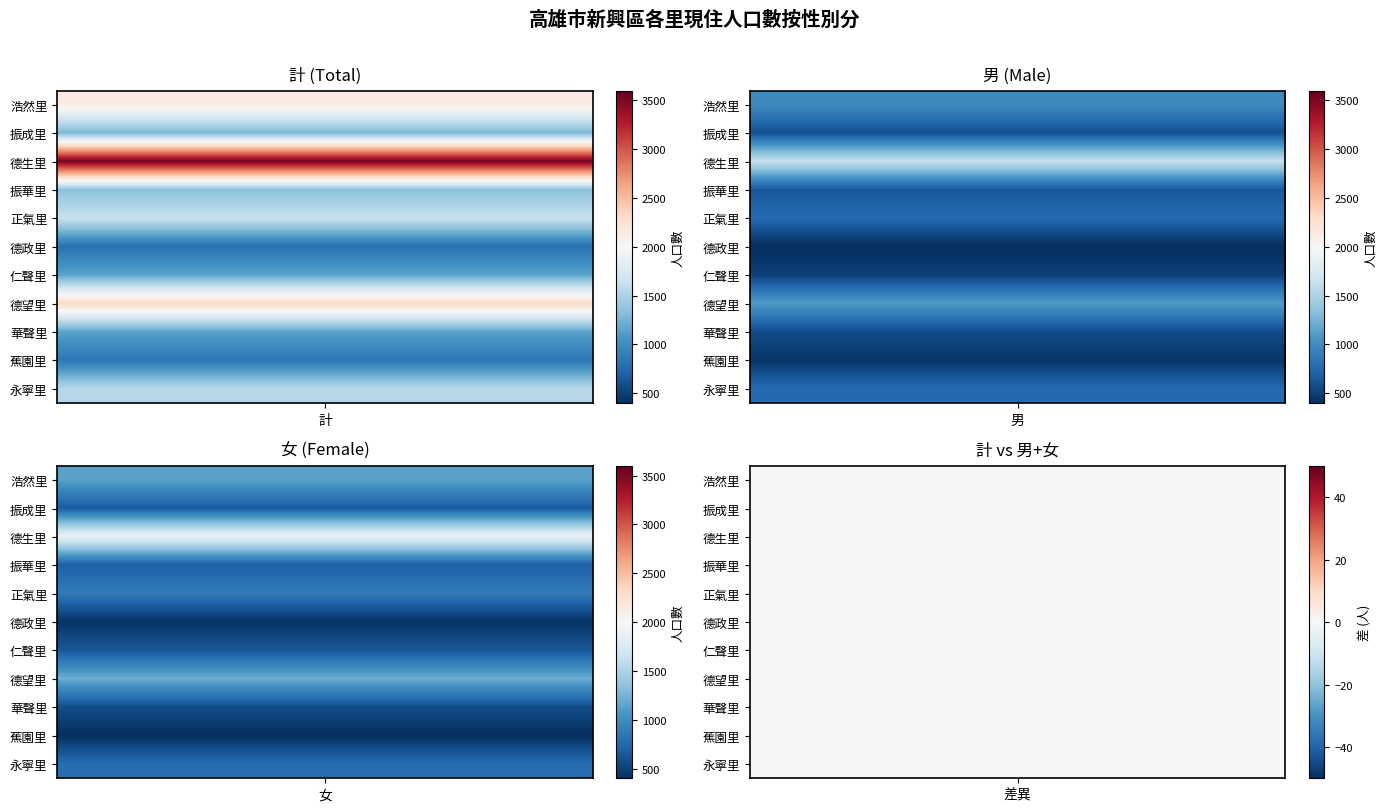

The value of 德政里 at 計 is 809. True or false?

True